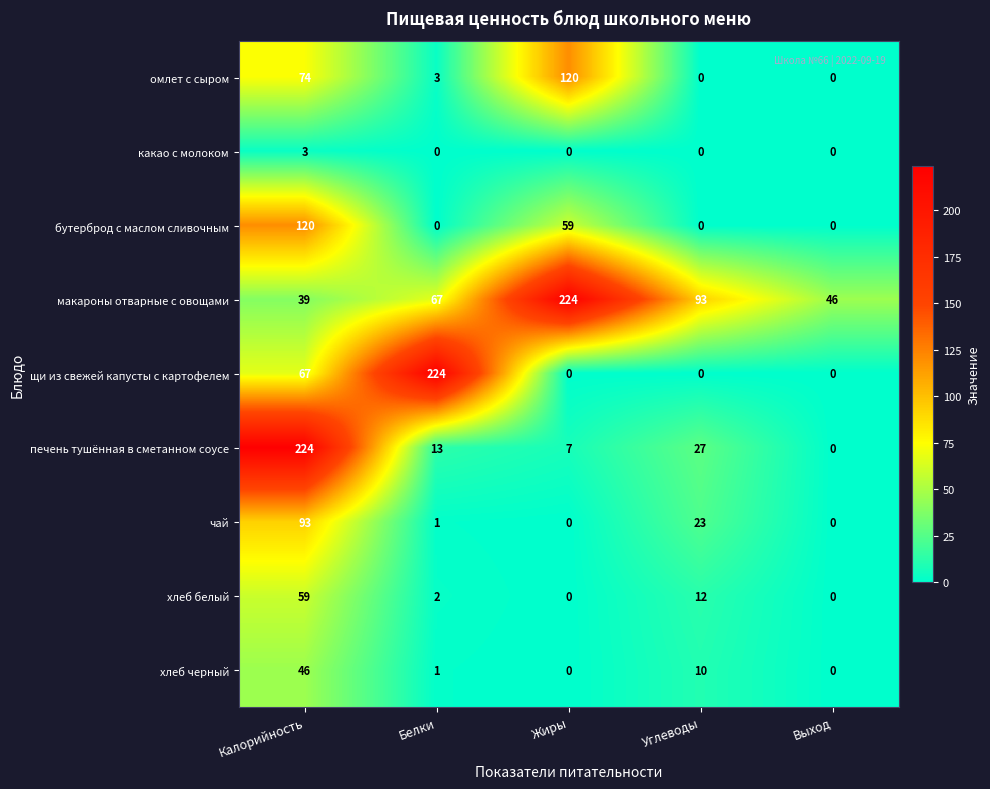

The value of омлет с сыром at Жиры is 174. True or false?

False